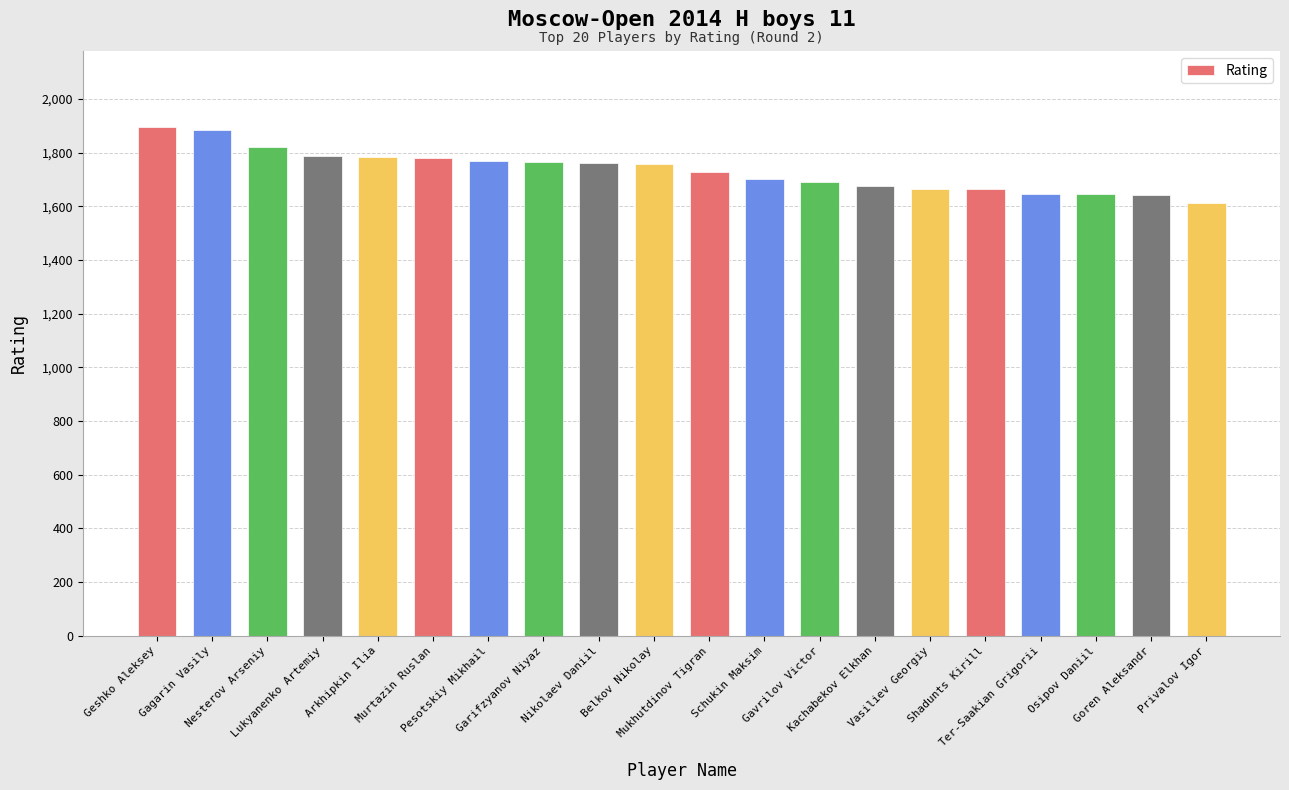

What is the value of the 14th bar from the left?

1677